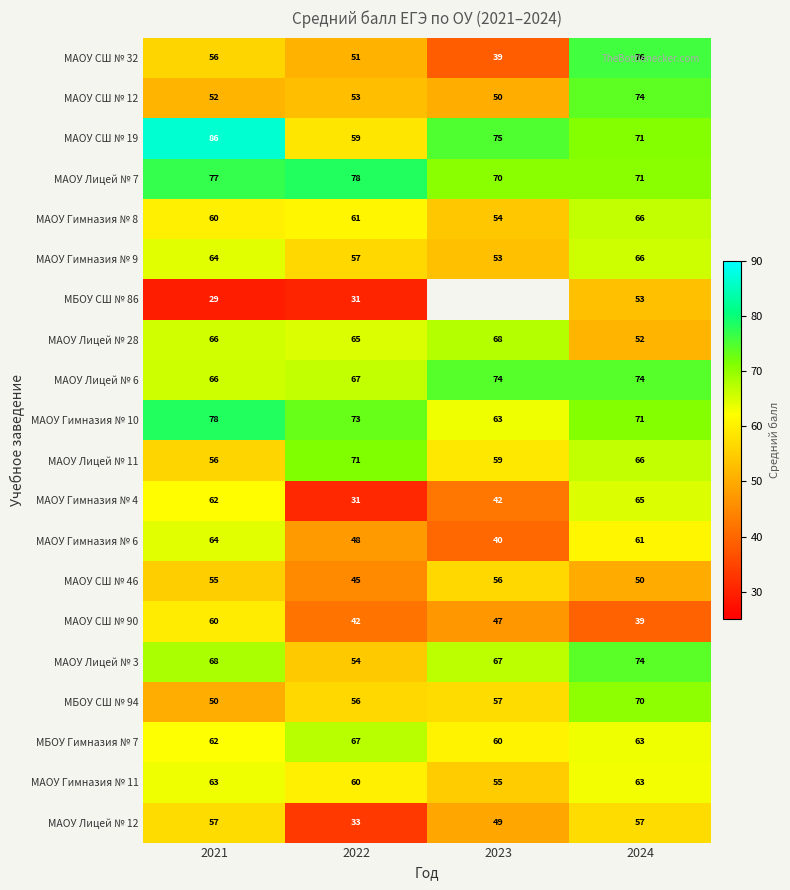

True or false: МАОУ Гимназия № 11 has a value of 86.7 at 2023.

False